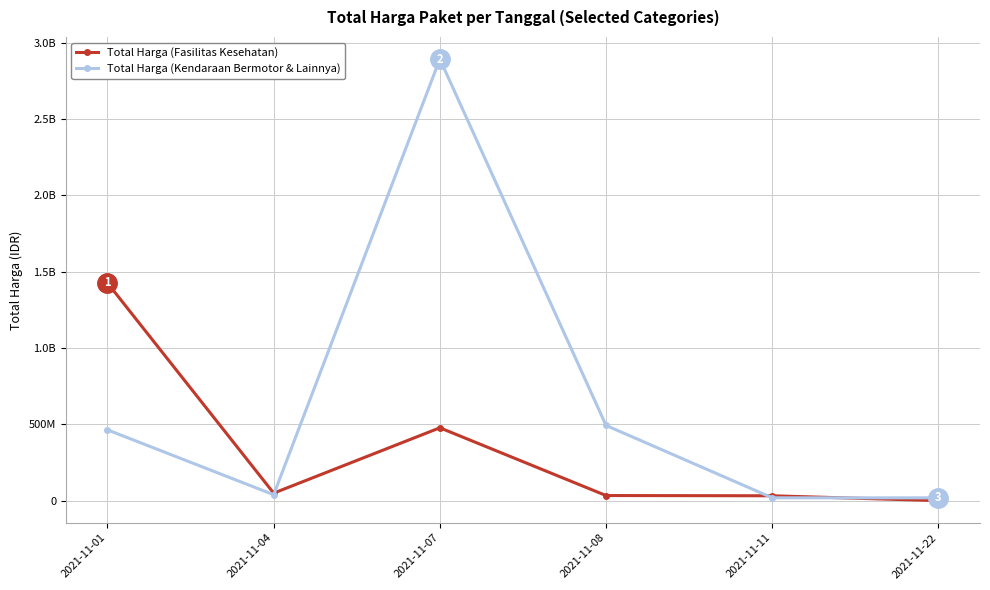

Reading left to right, what are all the values shown in this chart?

Total Harga (Fasilitas Kesehatan): 2021-11-01=1425867900	2021-11-04=49730040	2021-11-07=477600000	2021-11-08=34000000	2021-11-11=32441200	2021-11-22=577875
Total Harga (Kendaraan Bermotor & Lainnya): 2021-11-01=464002100	2021-11-04=39440000	2021-11-07=2892122000	2021-11-08=493000000	2021-11-11=19175000	2021-11-22=18900000